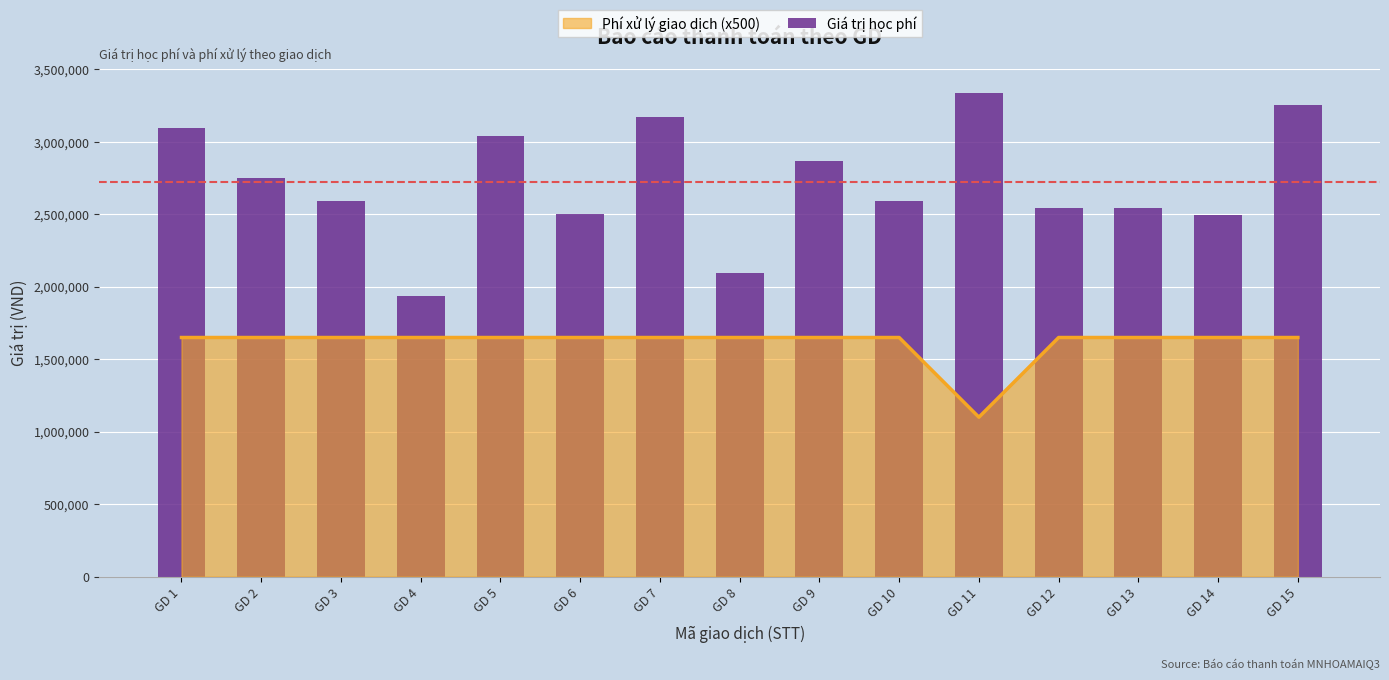

What is the difference between the values at GD 5 and GD 13?

500000